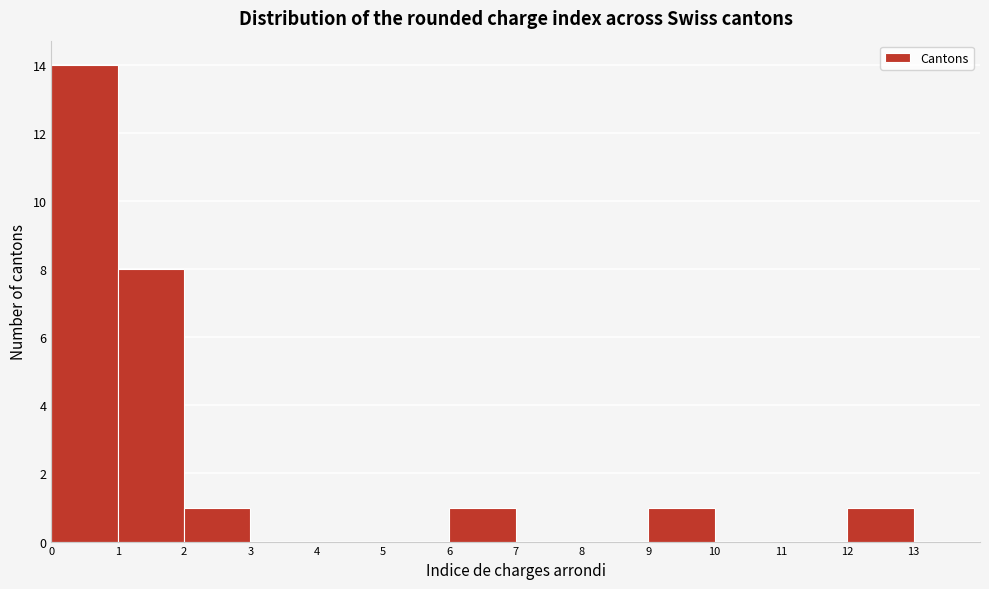

Over which range of the x-axis is the bar tallest?

0 to 1